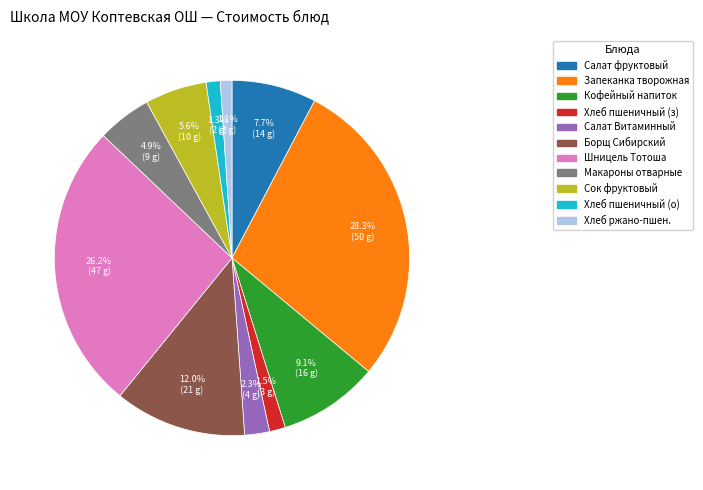

Is there any slice that represents more than half of the pie?

No